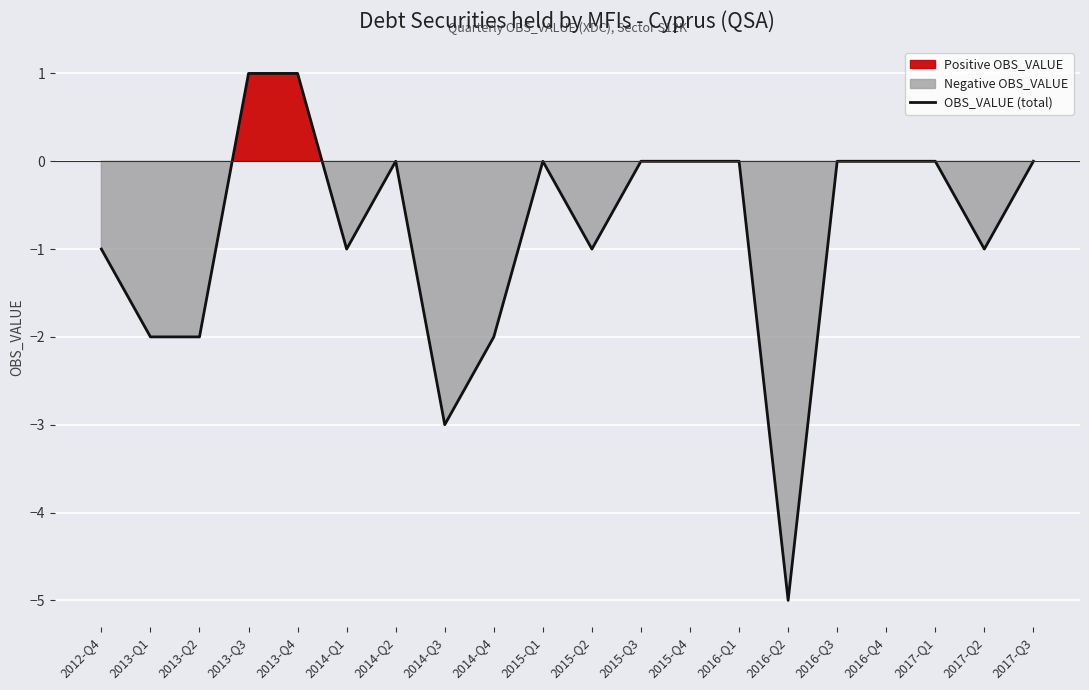

List the labels in order of value, largest first.

2013-Q3, 2013-Q4, 2014-Q2, 2015-Q1, 2015-Q3, 2015-Q4, 2016-Q1, 2016-Q3, 2016-Q4, 2017-Q1, 2017-Q3, 2012-Q4, 2014-Q1, 2015-Q2, 2017-Q2, 2013-Q1, 2013-Q2, 2014-Q4, 2014-Q3, 2016-Q2